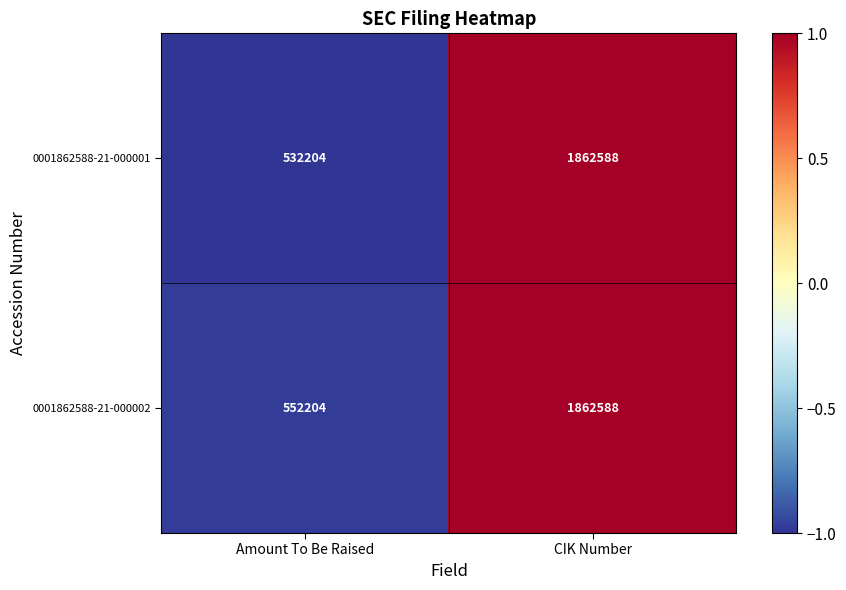

Where is 0001862588-21-000002 nearest to the value 1207396?

Amount To Be Raised